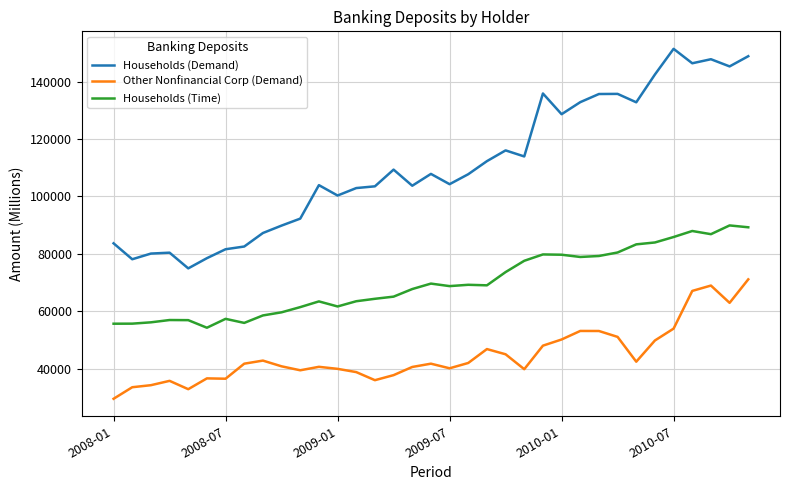

True or false: Households (Time) and Other Nonfinancial Corp (Demand) intersect in this chart.

False